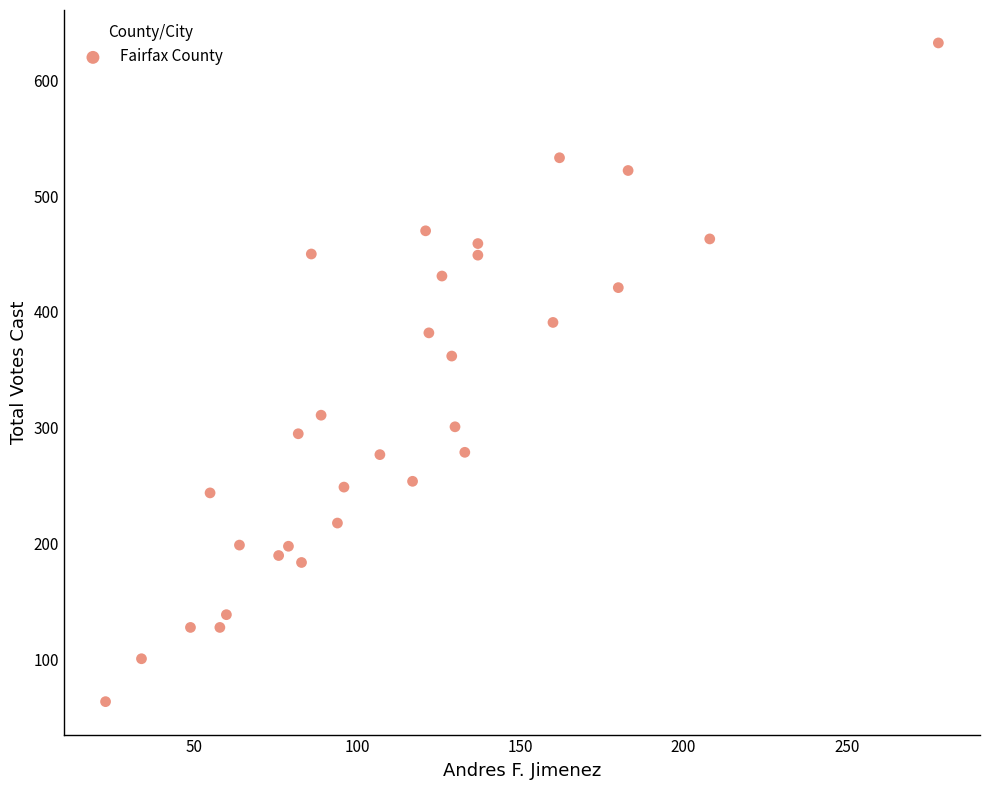

What Y value in the scatter plot is closest to 348?

362